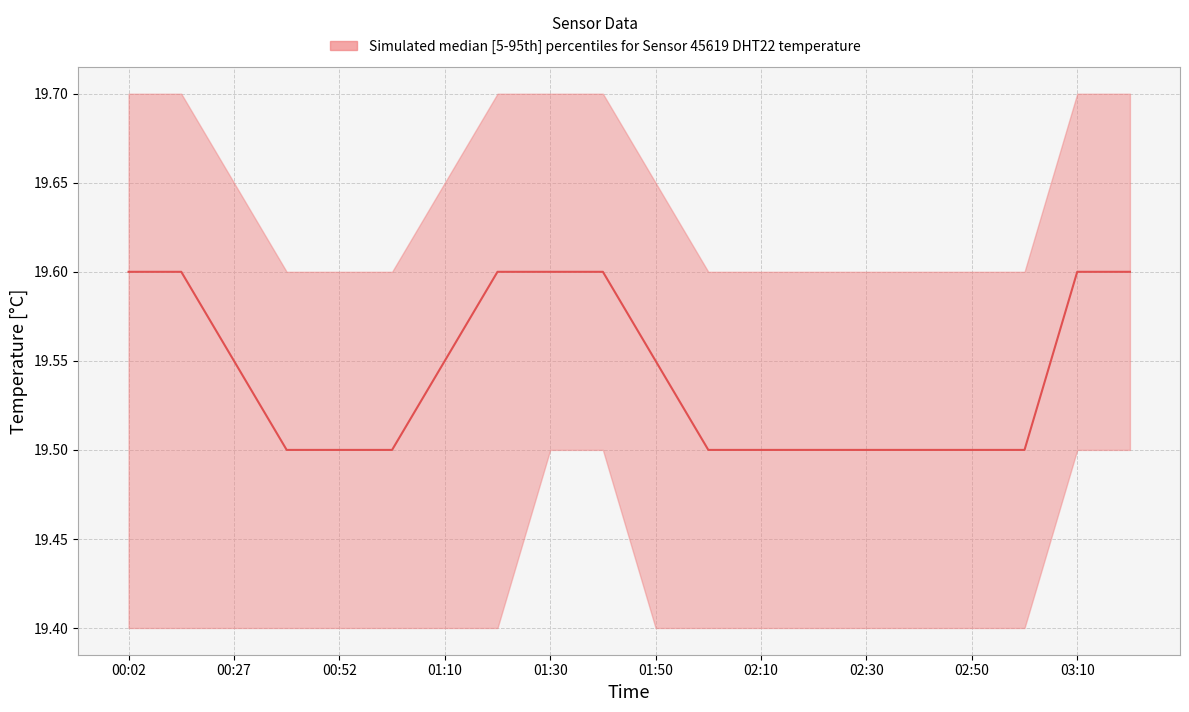

What is the approximate value at 01:30?

19.6